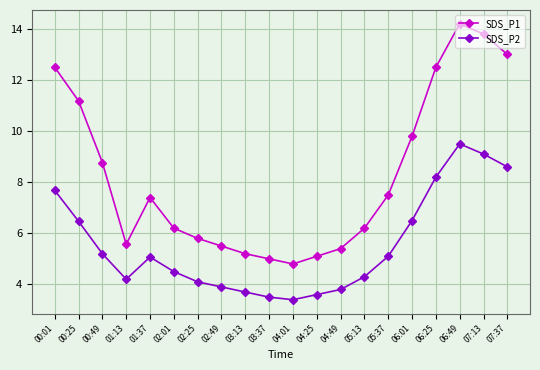

What is the value of the SDS_P1 point at the 20th from the left?

13.0